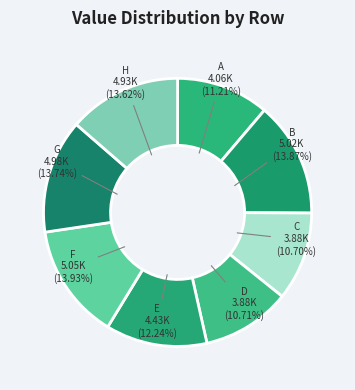

Is the sum of H and B greater than half?

No